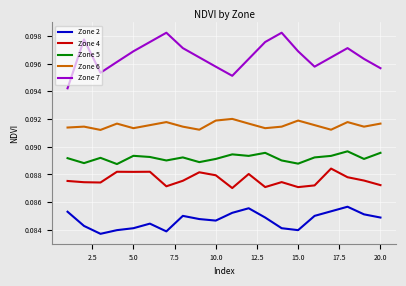

True or false: Zone 4 and Zone 5 cross at least once.

False